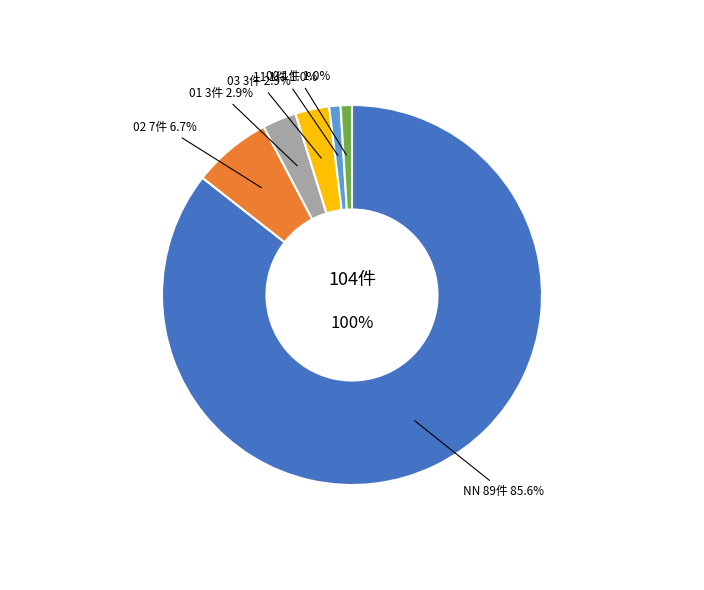

What is the change in value from 01 to 00?

-2